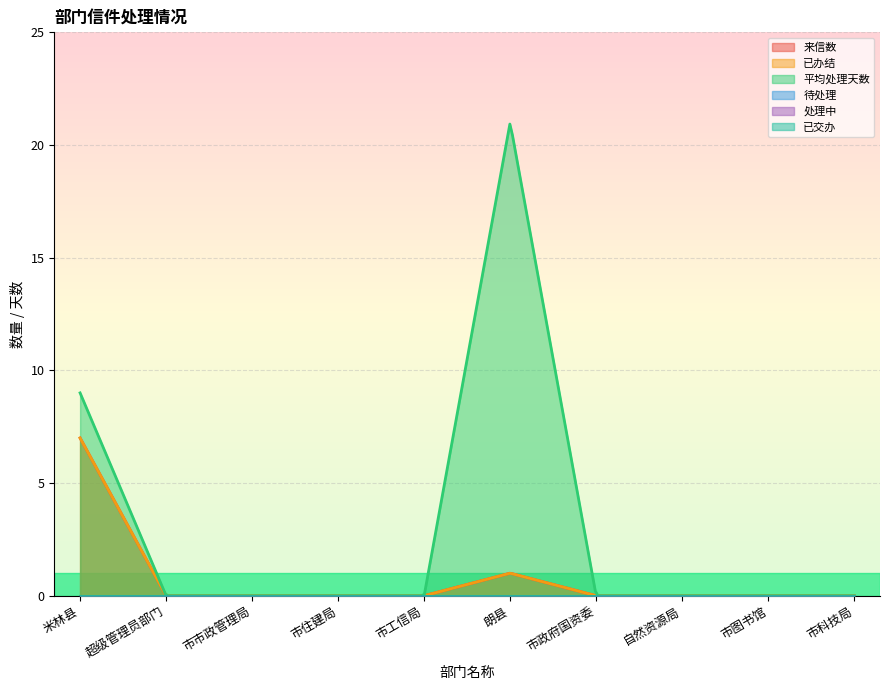

Which series changed the most between 超级管理员部门 and 市政府国资委?

来信数